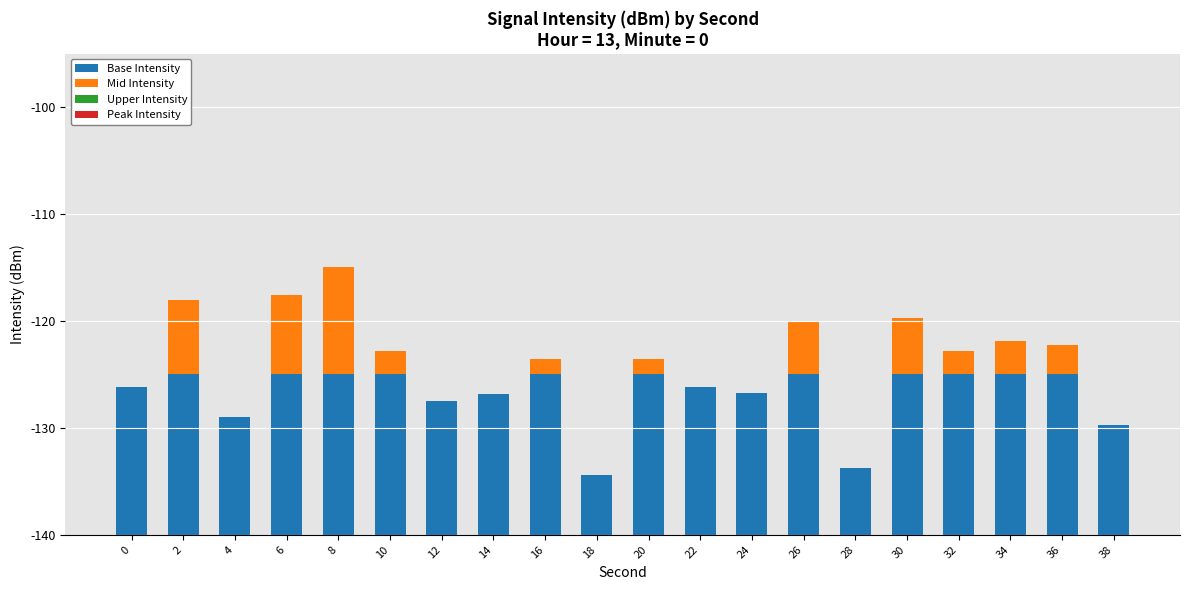

What is the value of the Base Intensity bar at the 10th from the left?

5.6